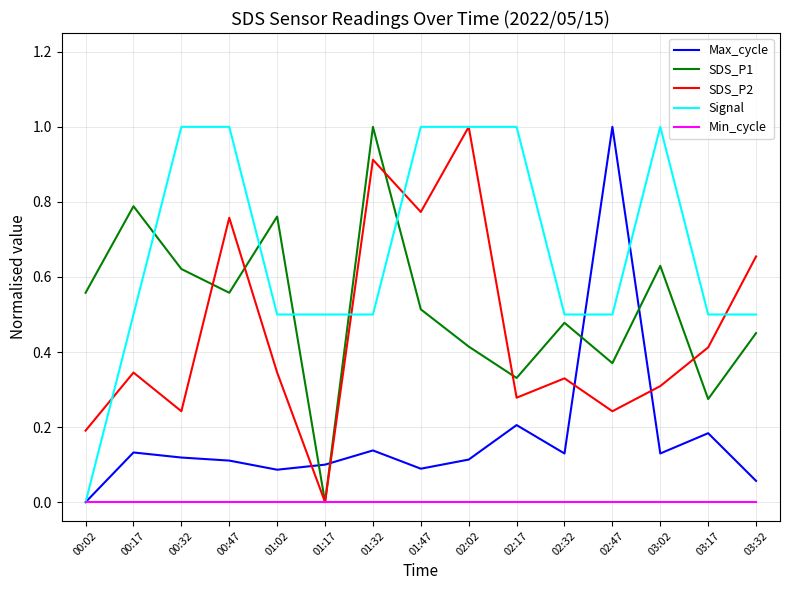

The Signal series shows 0.5 at 03:17. True or false?

True